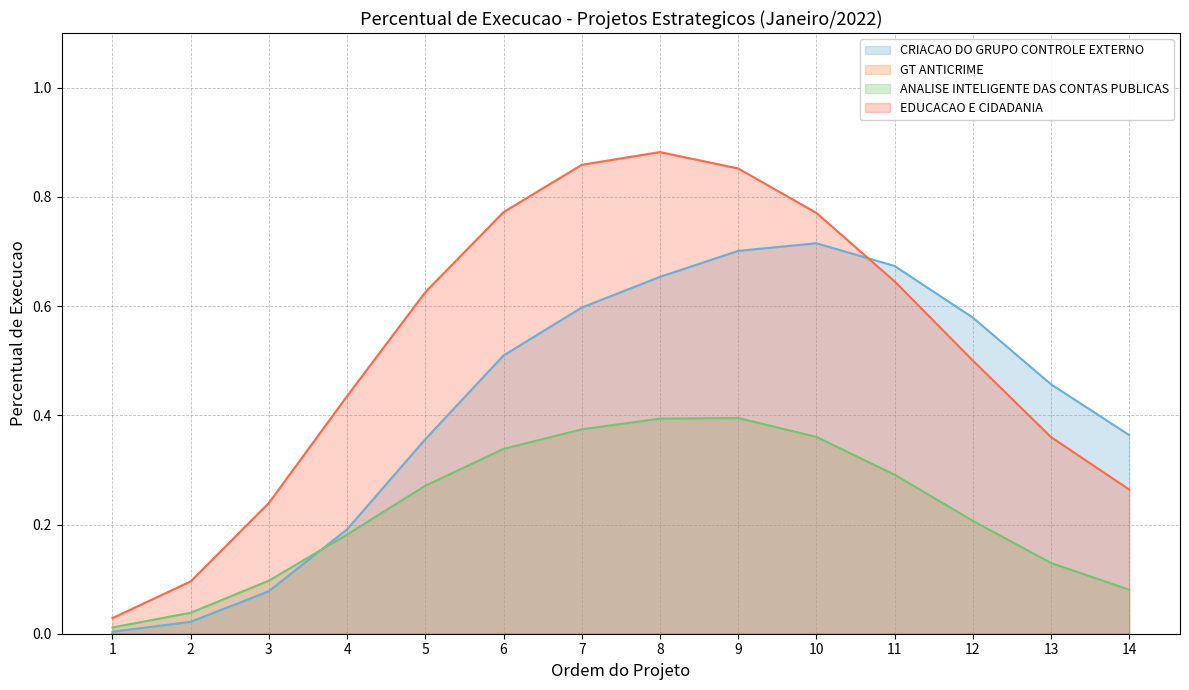

How many interior local peaks does the CRIACAO DO GRUPO CONTROLE EXTERNO series have?

1